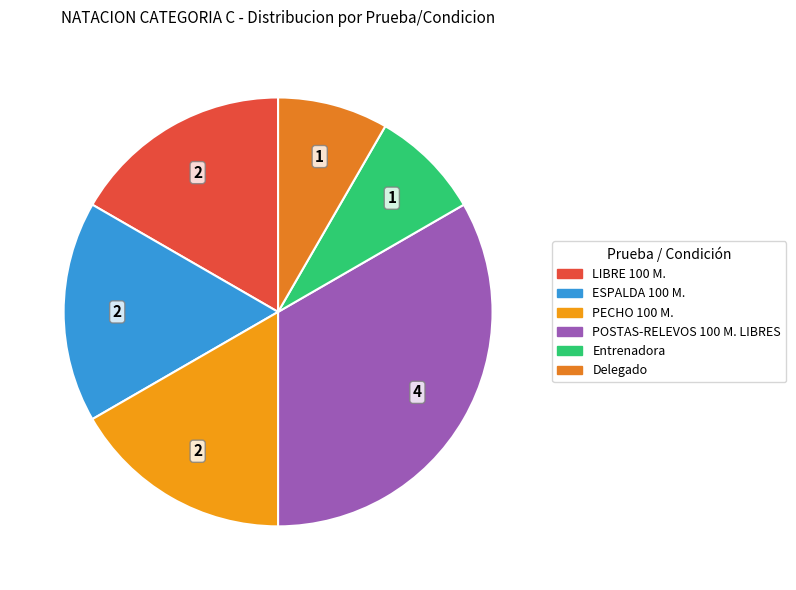

What is the total percentage of PECHO 100 M. and POSTAS-RELEVOS 100 M. LIBRES?

50.0%